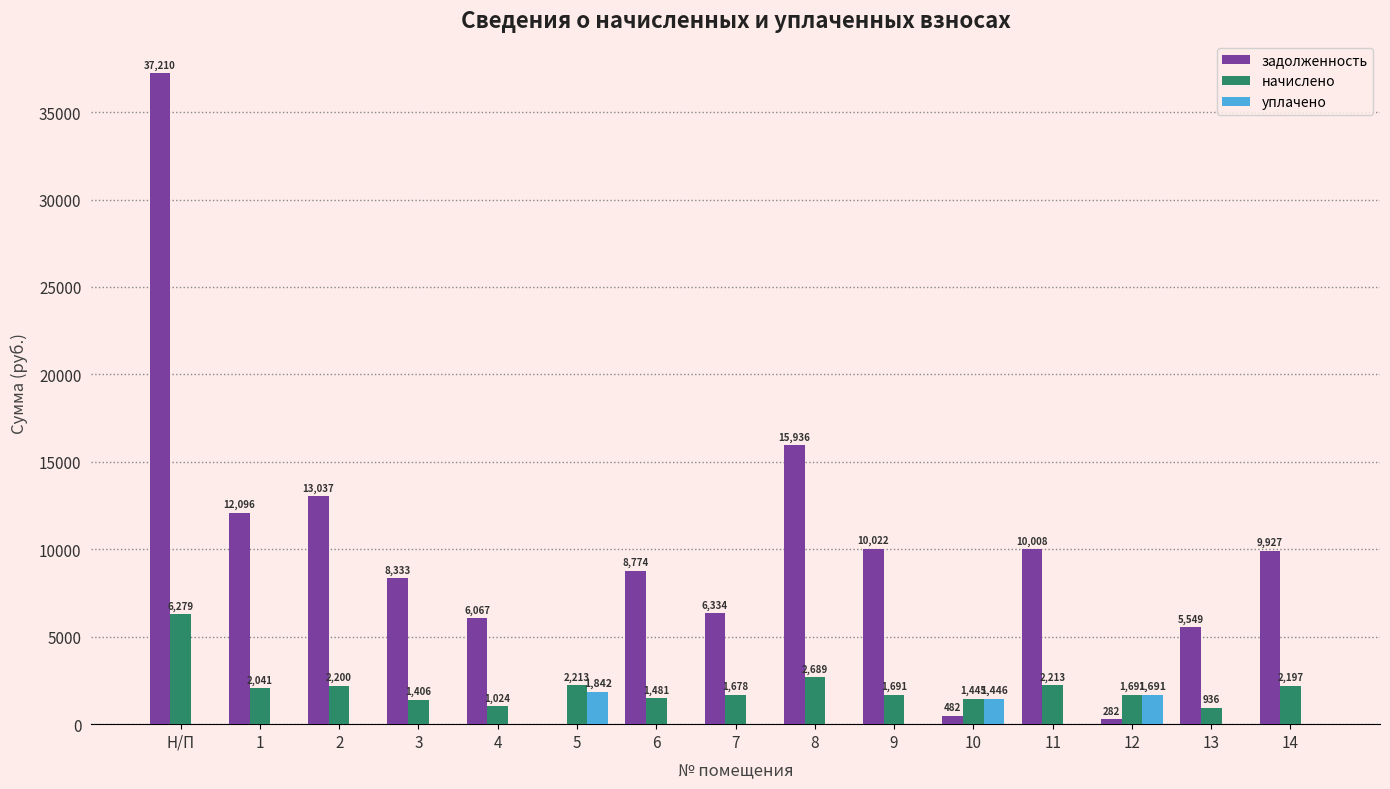

How many values in the начислено series exceed 1691?

9